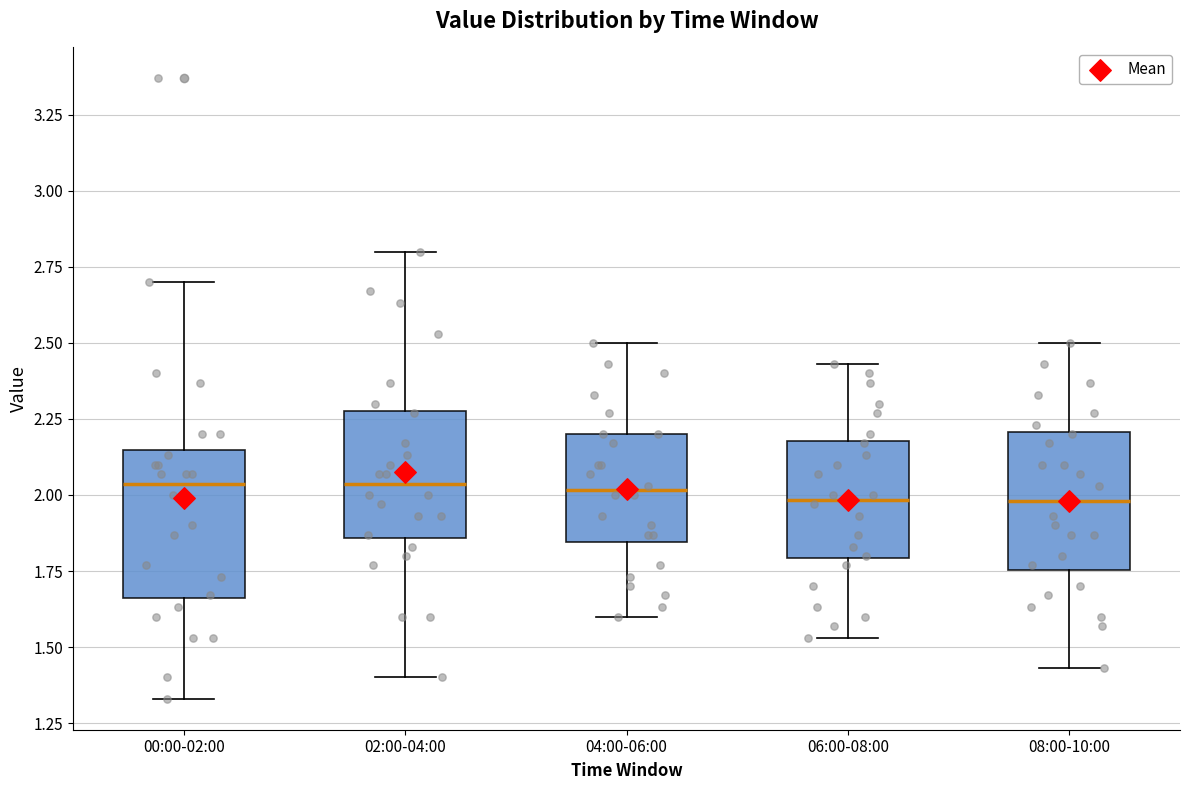

Reading left to right, transcribe this box plot: for each box, give where its median line is, the range the box spans, and where its two whiskers end, as read against the y-axis. The values are not printed on the chart, so give them approximately, as read against the axis.

00:00-02:00: median 2.05, box 1.65 to 2.15, whiskers 1.35 to 2.70
02:00-04:00: median 2.05, box 1.85 to 2.30, whiskers 1.40 to 2.80
04:00-06:00: median 2.00, box 1.85 to 2.20, whiskers 1.60 to 2.50
06:00-08:00: median 2.00, box 1.80 to 2.20, whiskers 1.55 to 2.45
08:00-10:00: median 2.00, box 1.75 to 2.20, whiskers 1.45 to 2.50